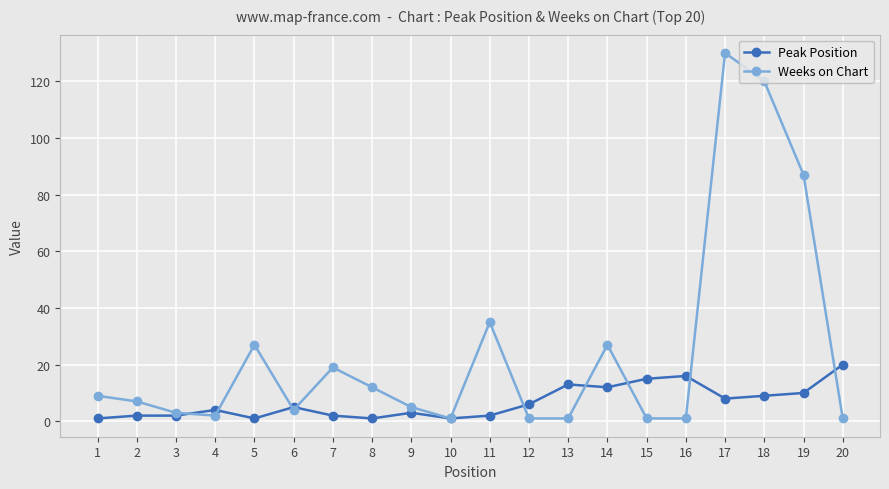

At which category does the chart reach its peak across all series?

17